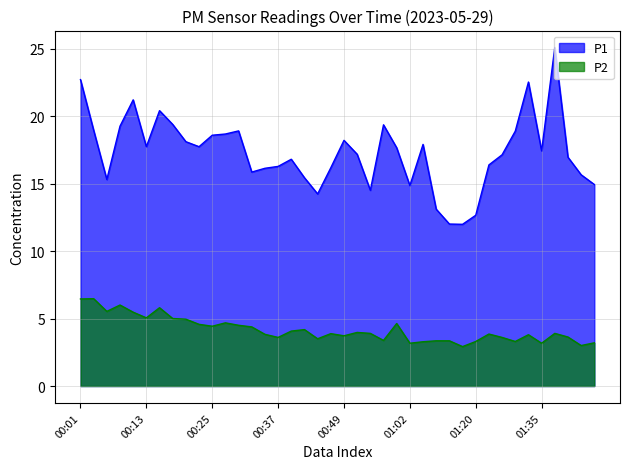

What are all the series names shown in the legend?

P1, P2